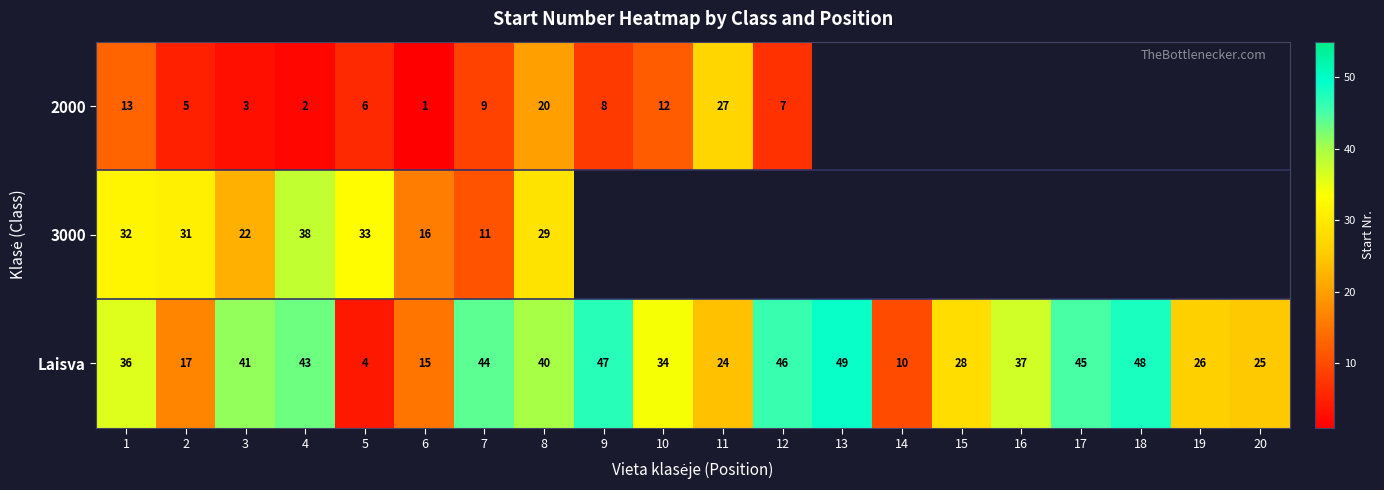

Rank the series at 6 from highest to lowest value.

3000, Laisva, 2000